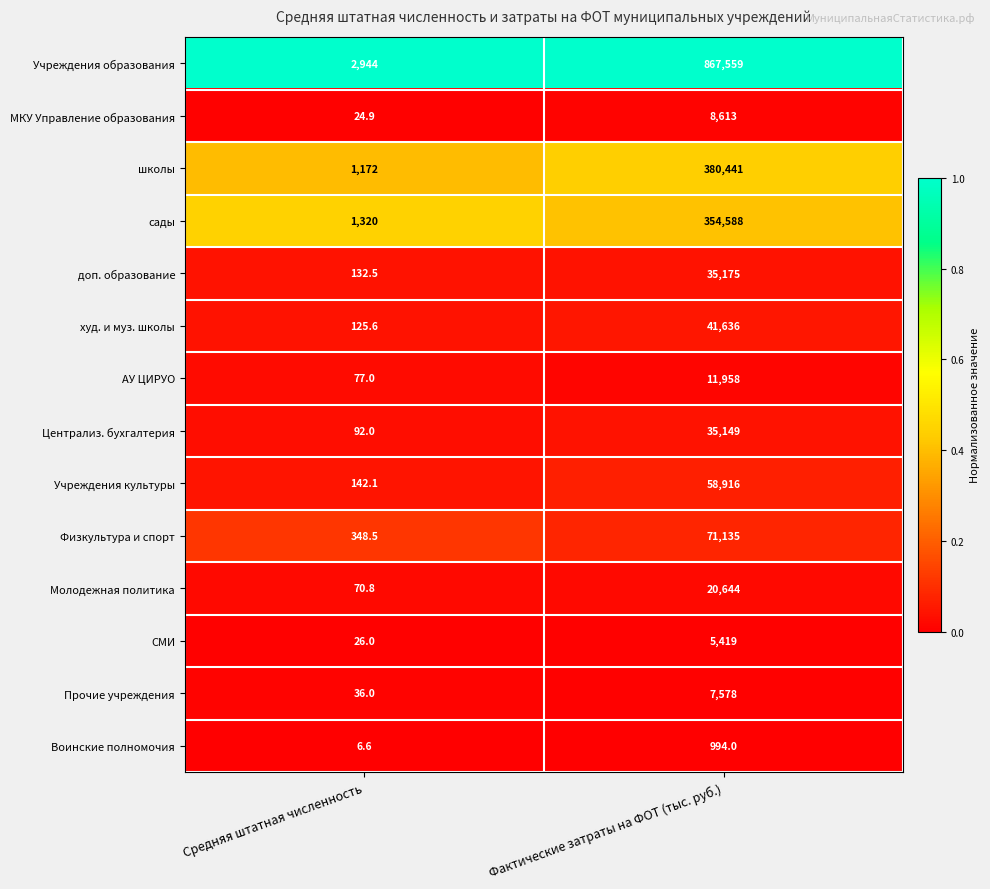

Rank the categories by доп. образование value from lowest to highest.

Средняя штатная численность, Фактические затраты на ФОТ (тыс. руб.)